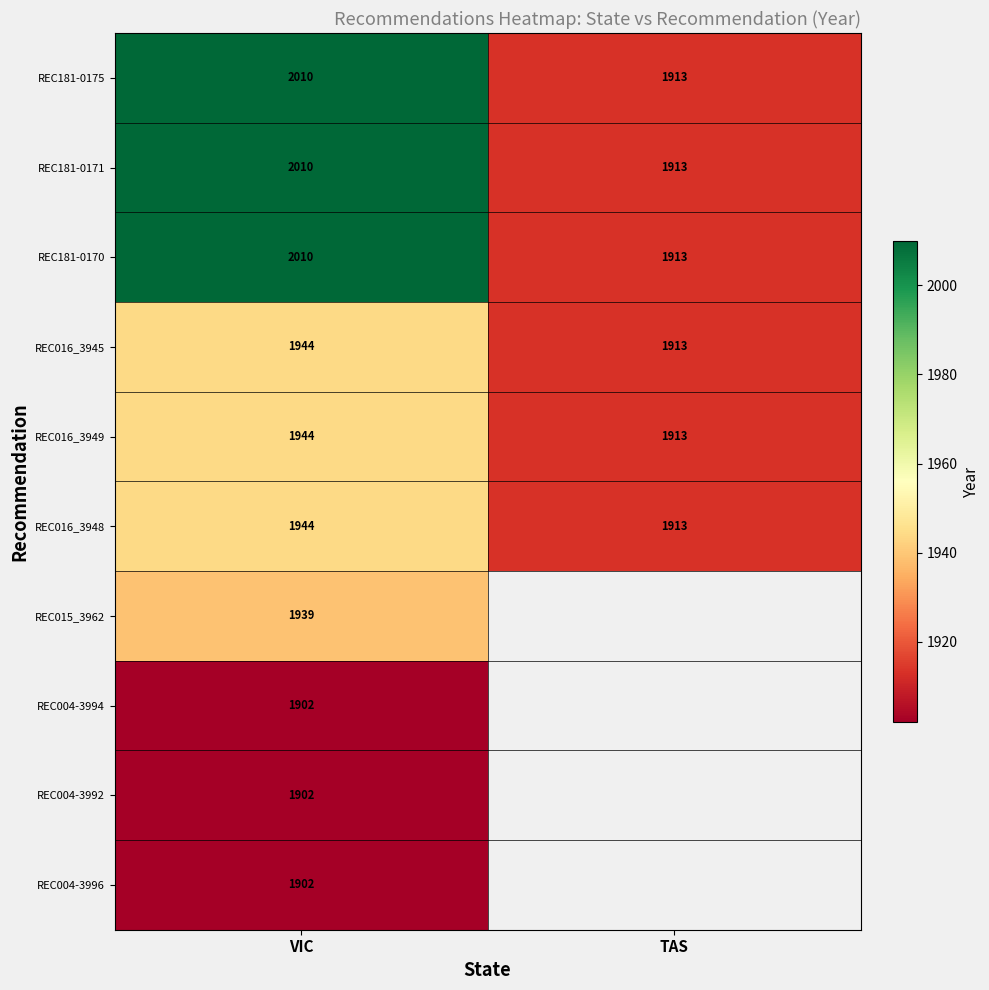

How many REC016_3949 values are between 1913 and 1944?

2